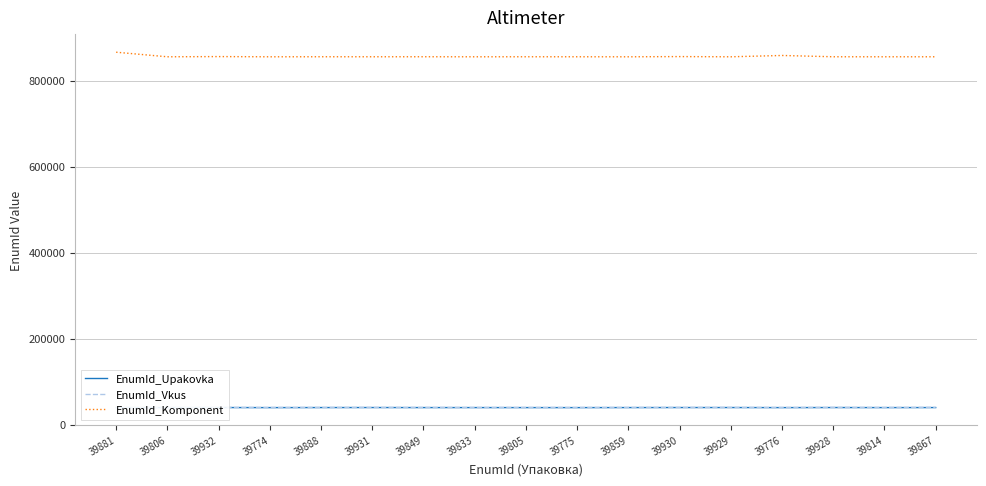

Which series changed the most between 39775 and 39930?

EnumId_Komponent